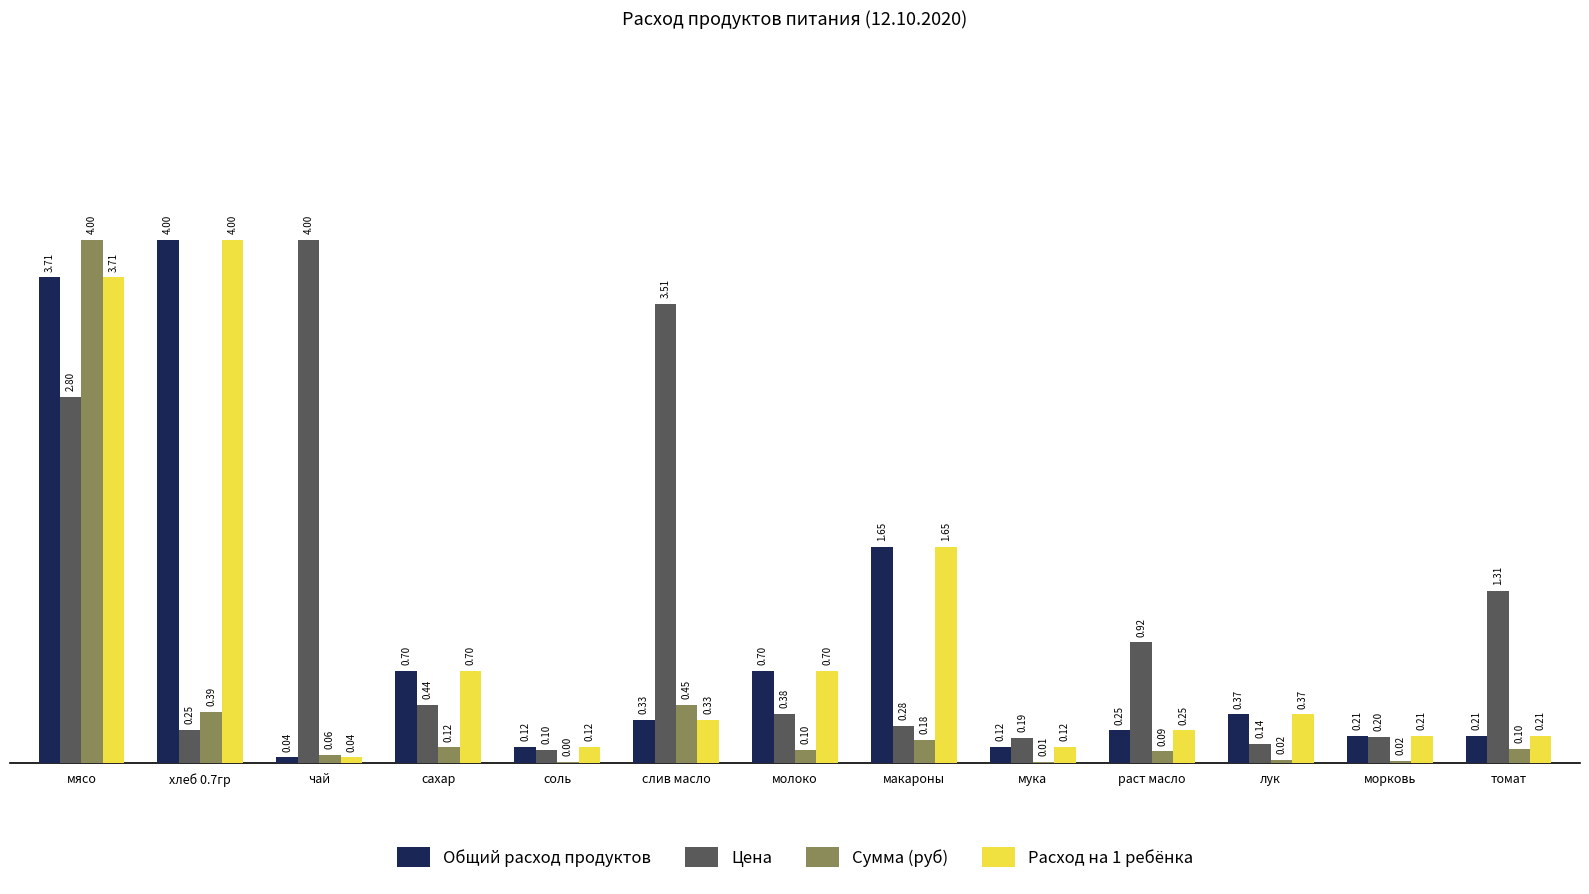

What is the sum of all Расход на 1 ребёнка values?

12.4